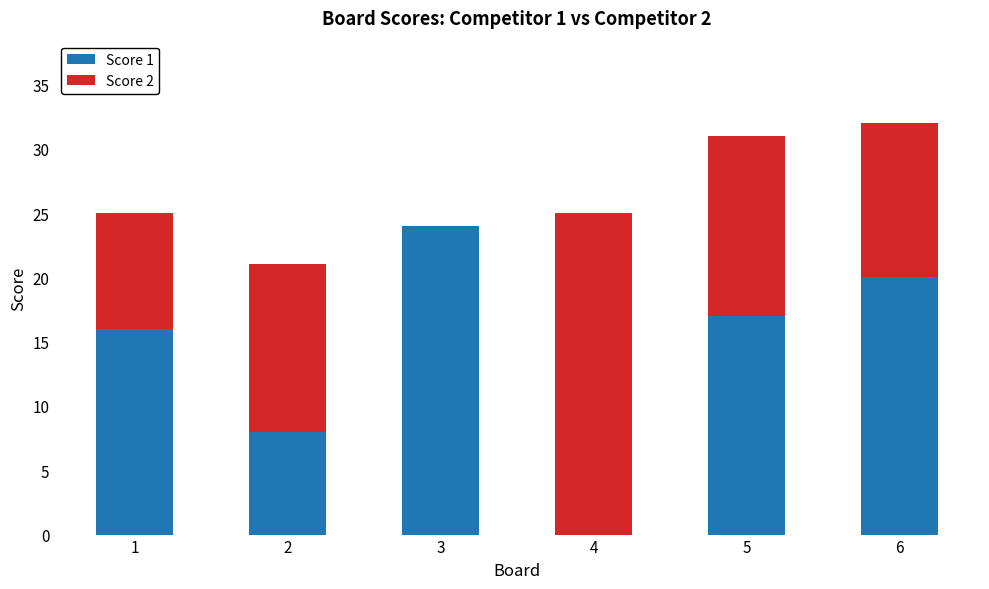

What is the total value across all series at 5?

31